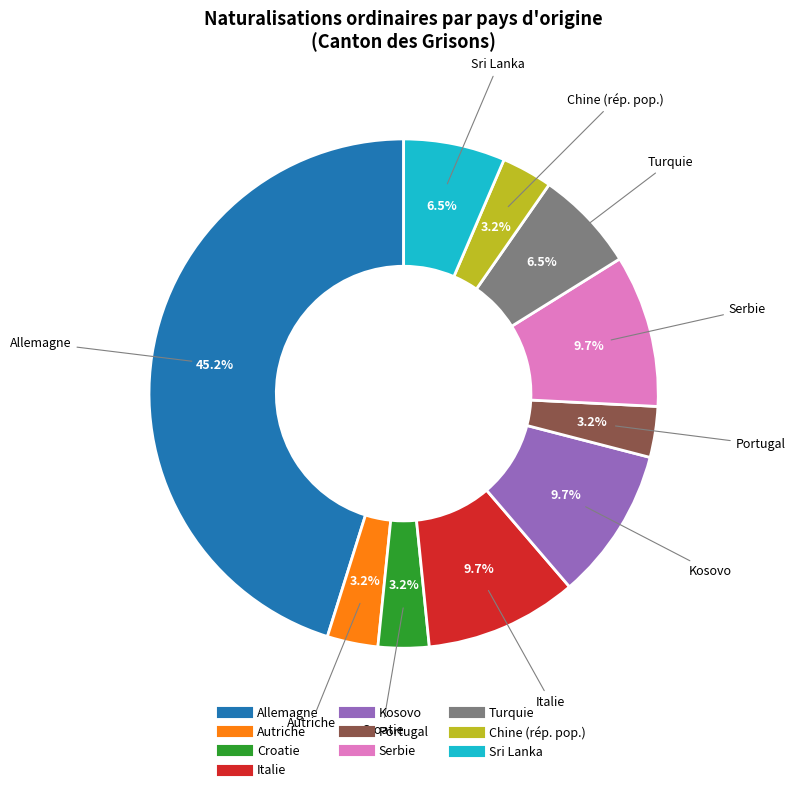

Which has a higher value, Serbie or Chine (rép. pop.)?

Serbie